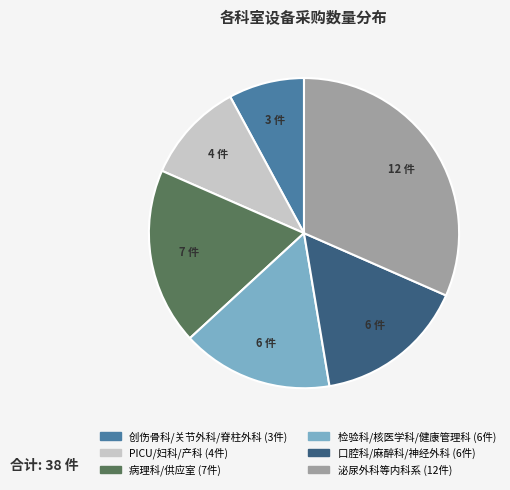

Does any single category account for the majority?

No